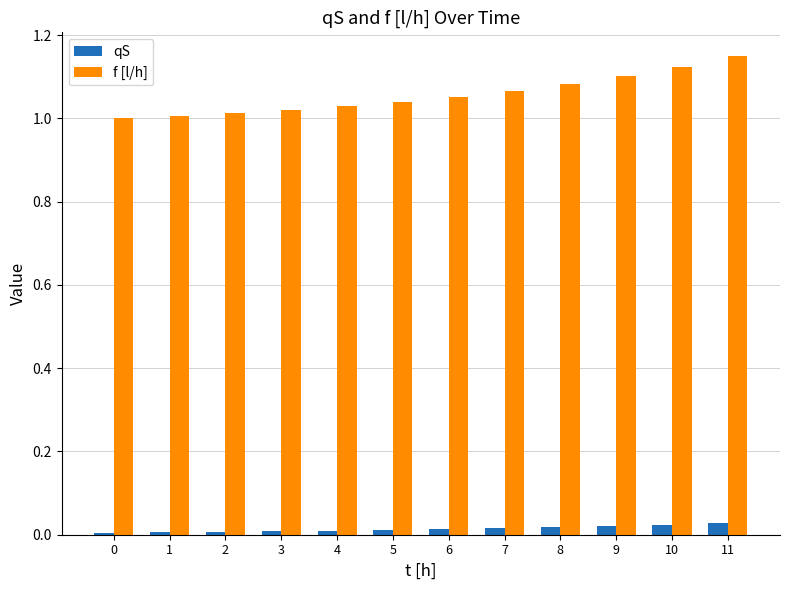

Is the value of f [l/h] at 4 greater than the value of qS at 10?

Yes